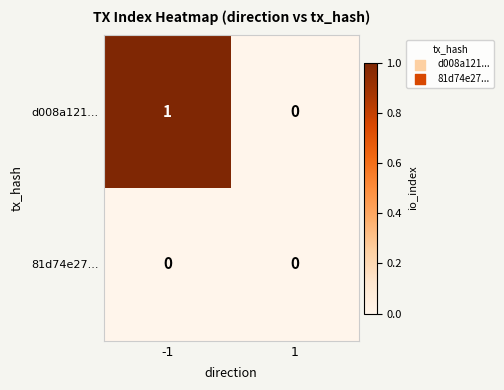

At which category is the sum across all series the highest?

-1